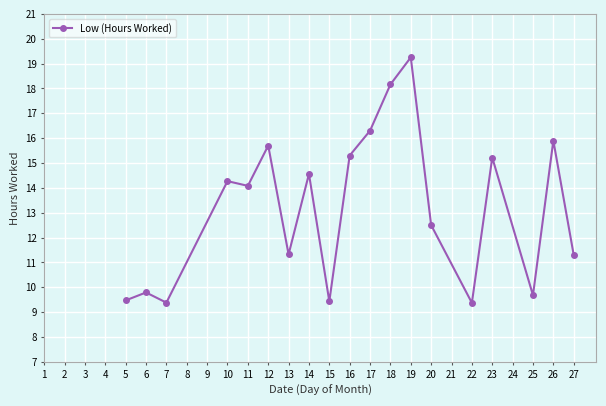

Between 15 and 14, which is larger?

14